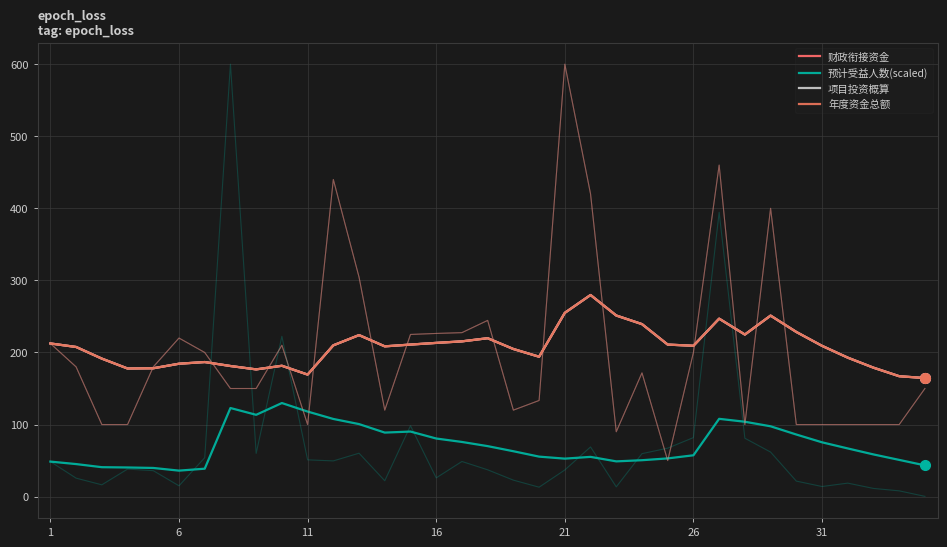

Rank the series by their maximum value, from lowest to highest.

预计受益人数(scaled), 财政衔接资金, 项目投资概算, 年度资金总额